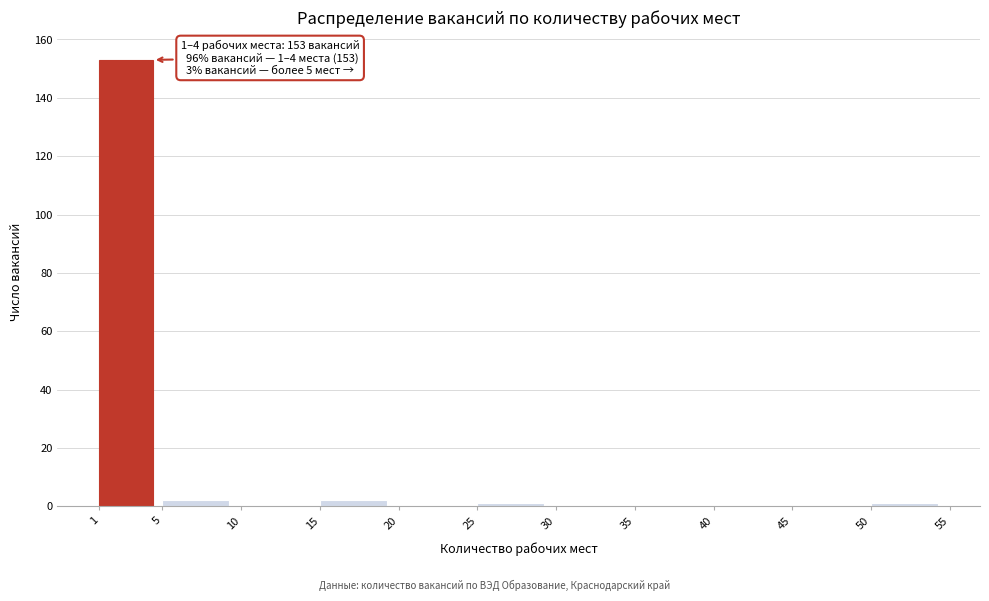

Which range on the x-axis has the tallest bar?

1 to 5